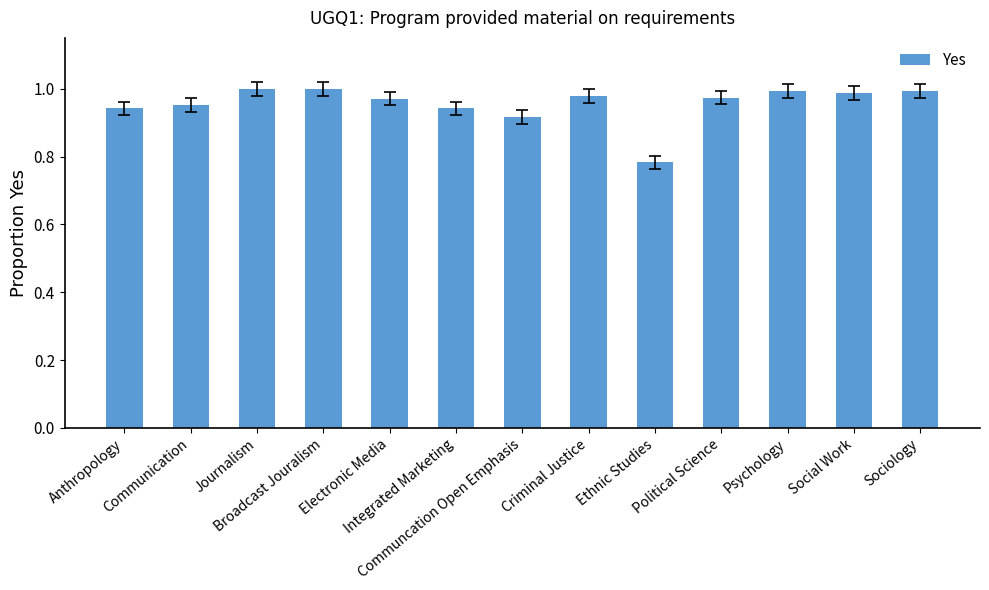

What is the label of the 6th bar from the left?

Integrated Marketing